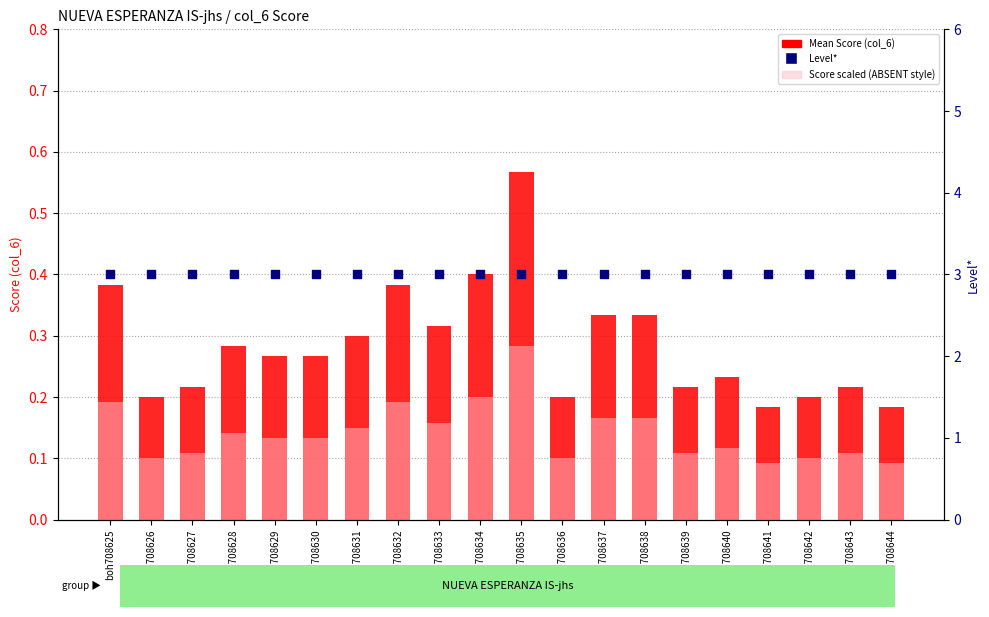

At how many categories does at least one series exceed 2?

20